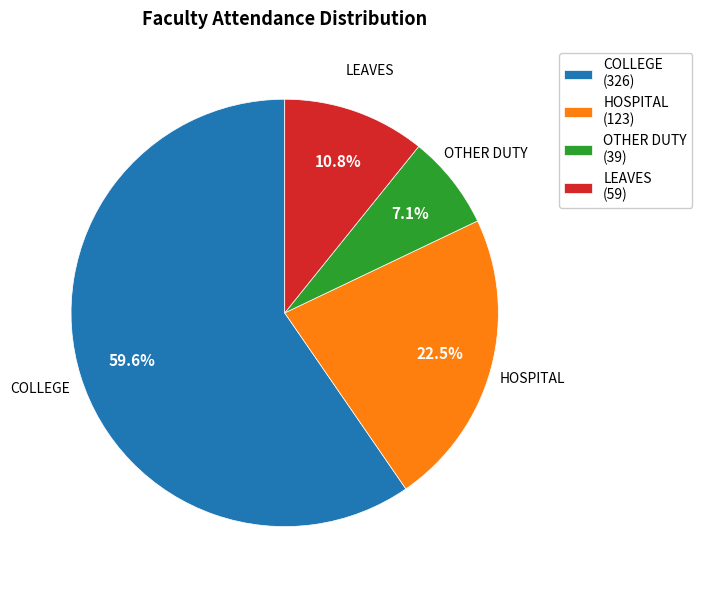

How many segments does this pie chart have?

4